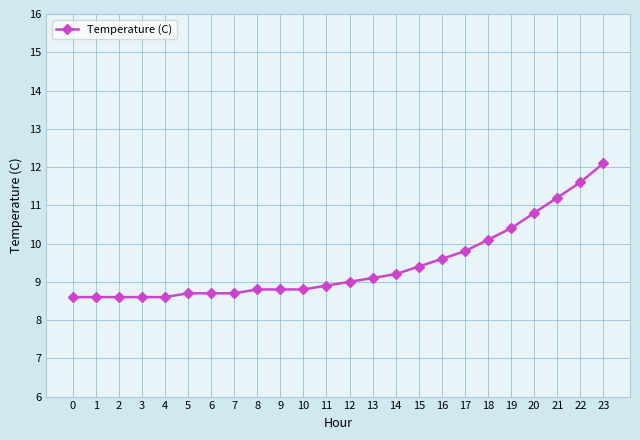

Is it true that the value at 7 is 12.6?

False